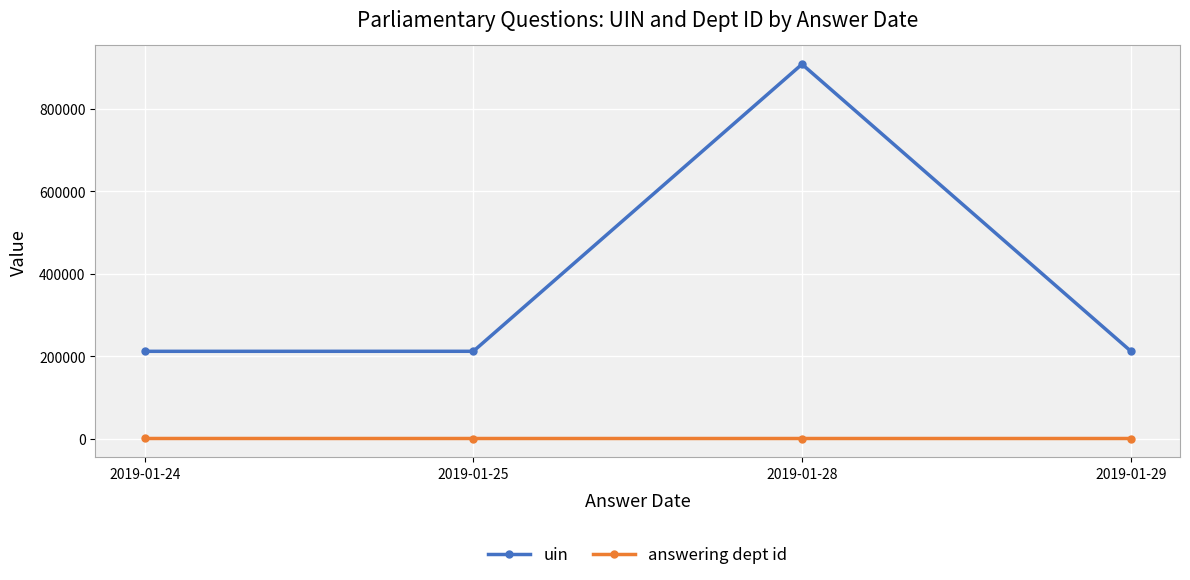

How many data points in uin are less than 212362?

2